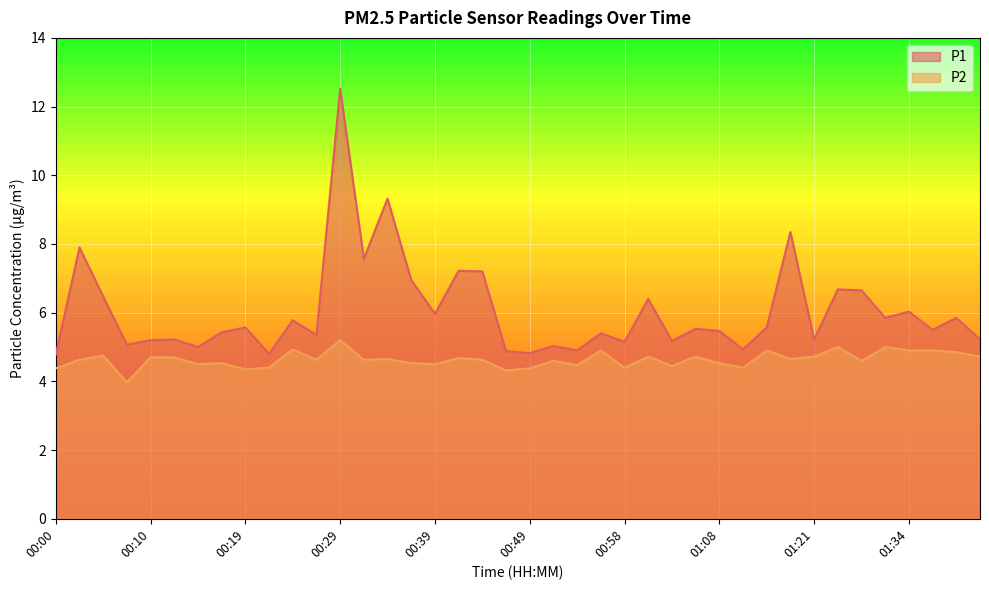

How many data points in P1 are above 5?

33